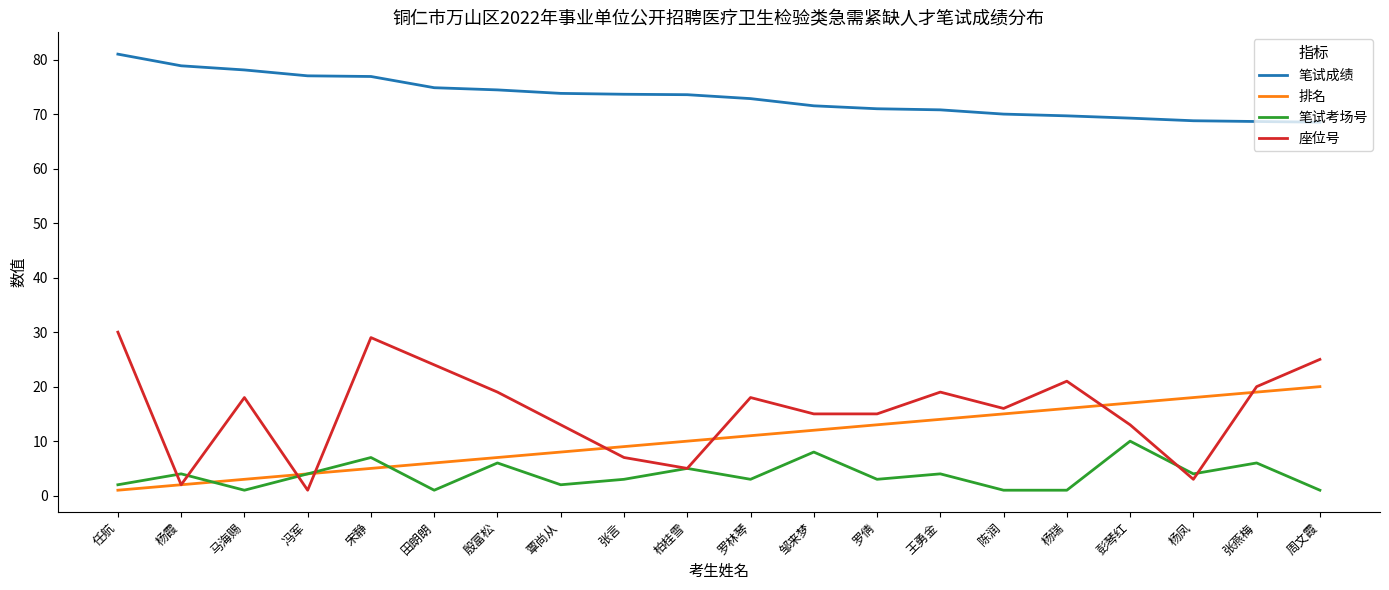

Rank the series at 罗林琴 from highest to lowest value.

笔试成绩, 座位号, 排名, 笔试考场号